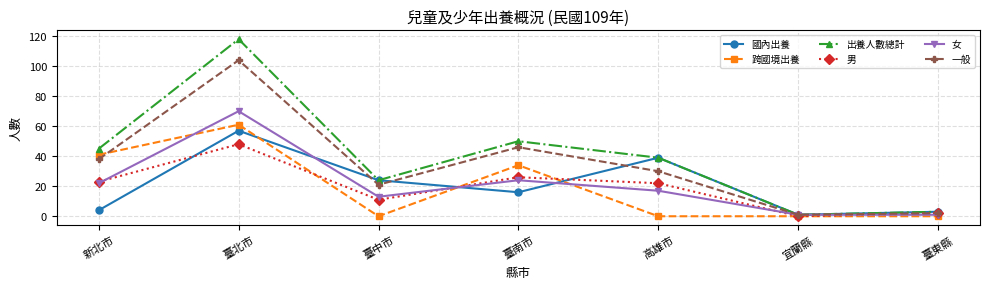

What is the difference between the highest and lowest values at 新北市?

41